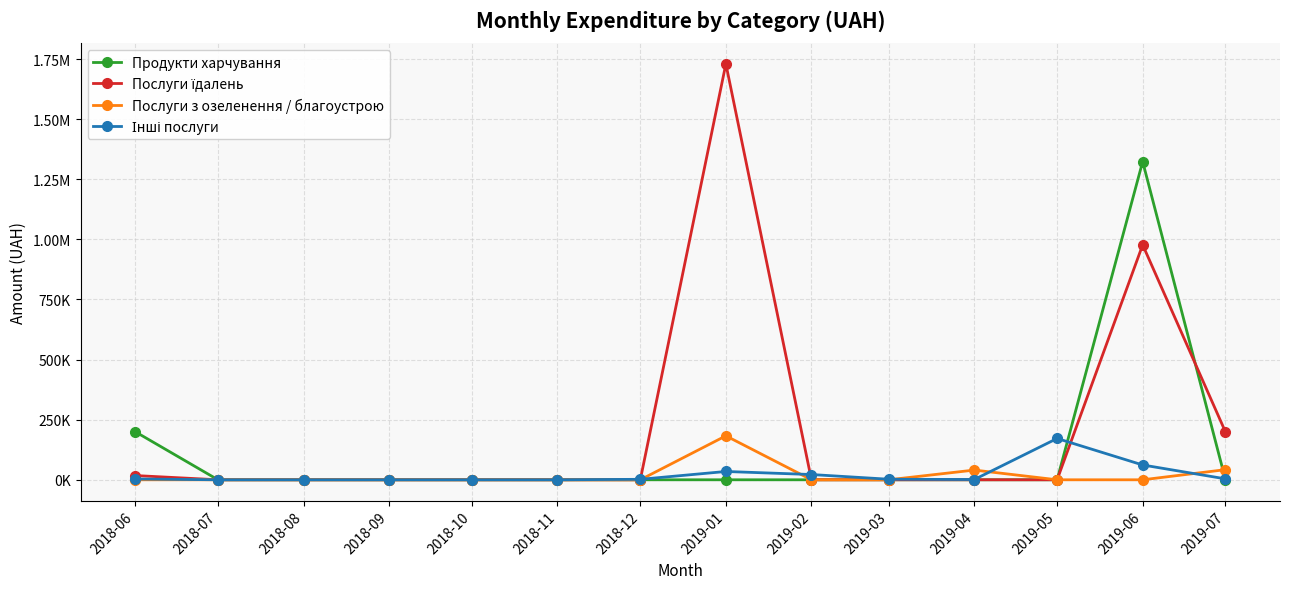

True or false: Інші послуги has a value of 0.0 at 2018-08.

True